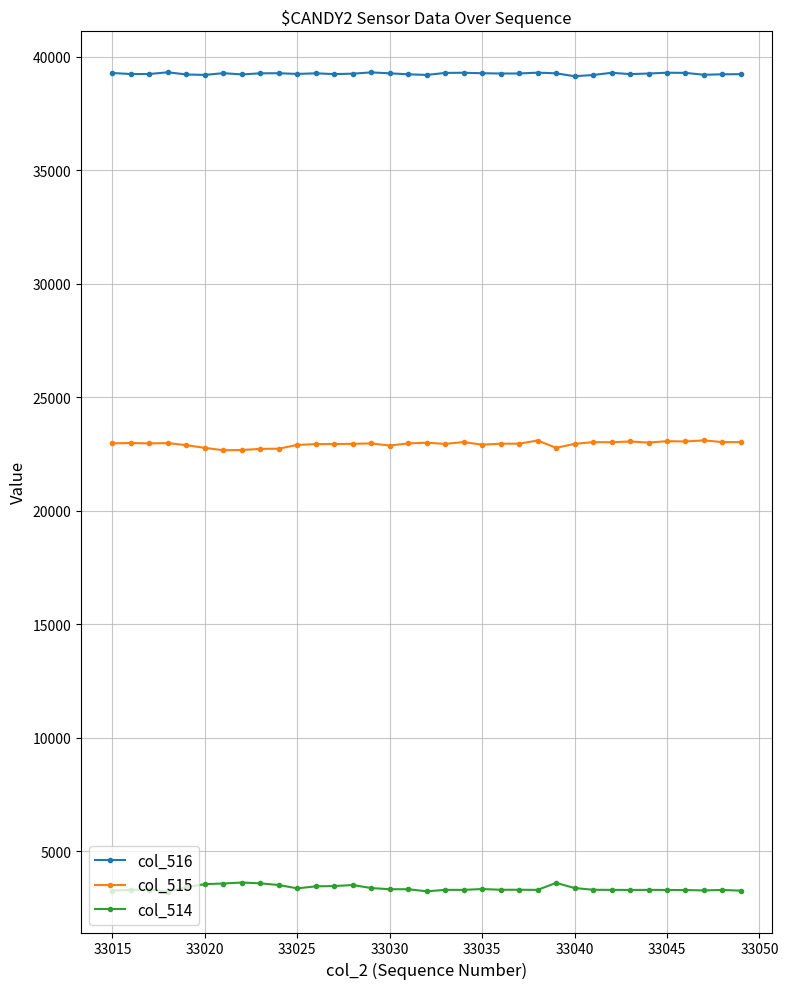

What is the highest value of the col_515 series?

23104